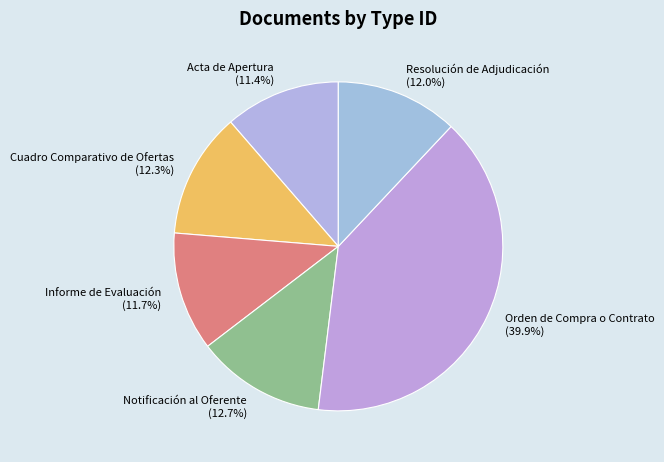

How many segments does this pie chart have?

6